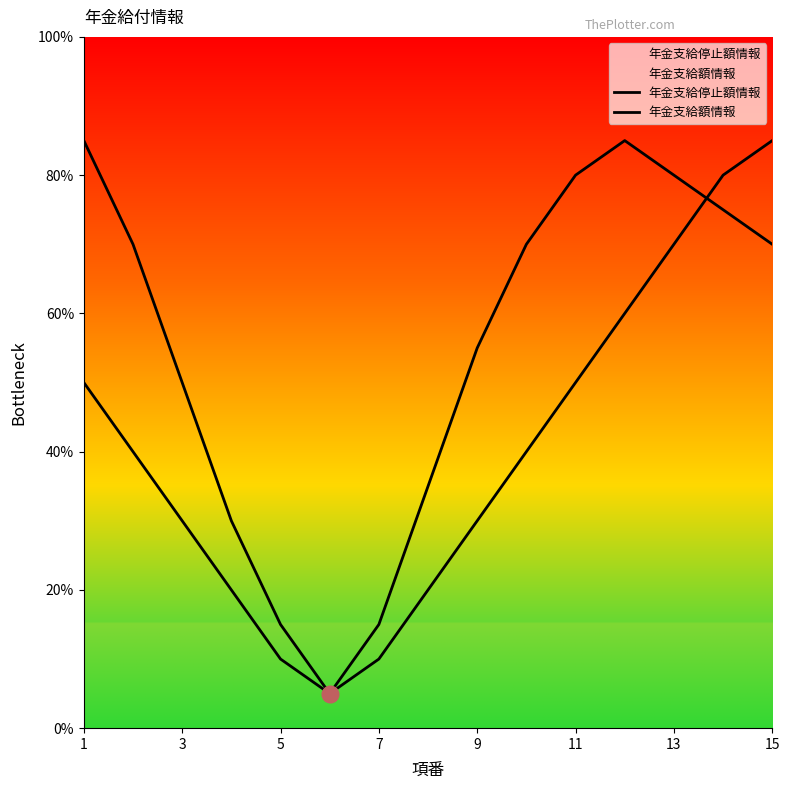

How many values in the 年金支給額情報 series are below 14?

7